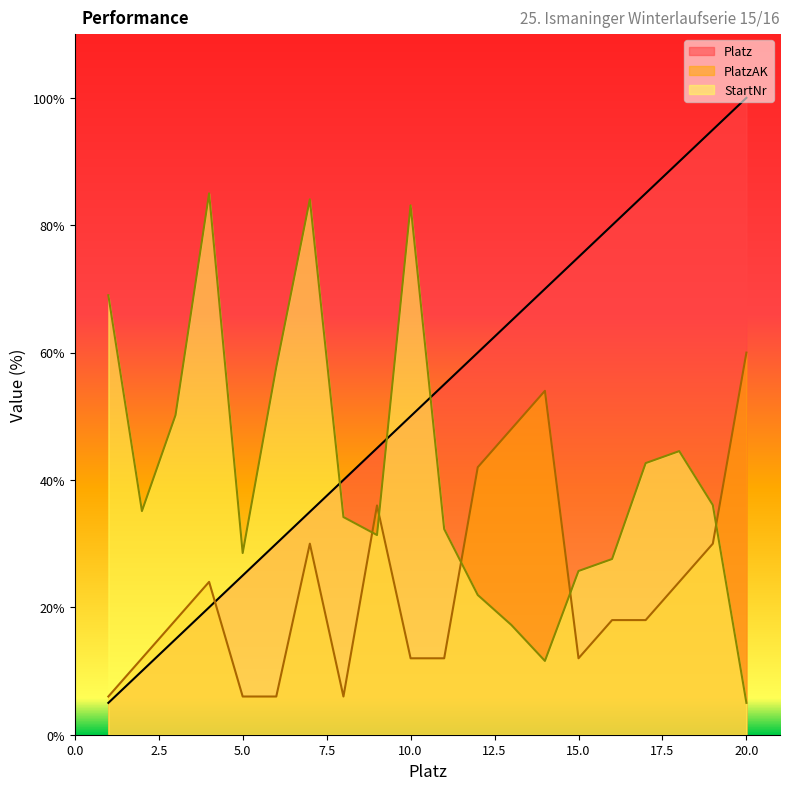

Is the value of Platz at 16 greater than the value of StartNr at 2?

Yes